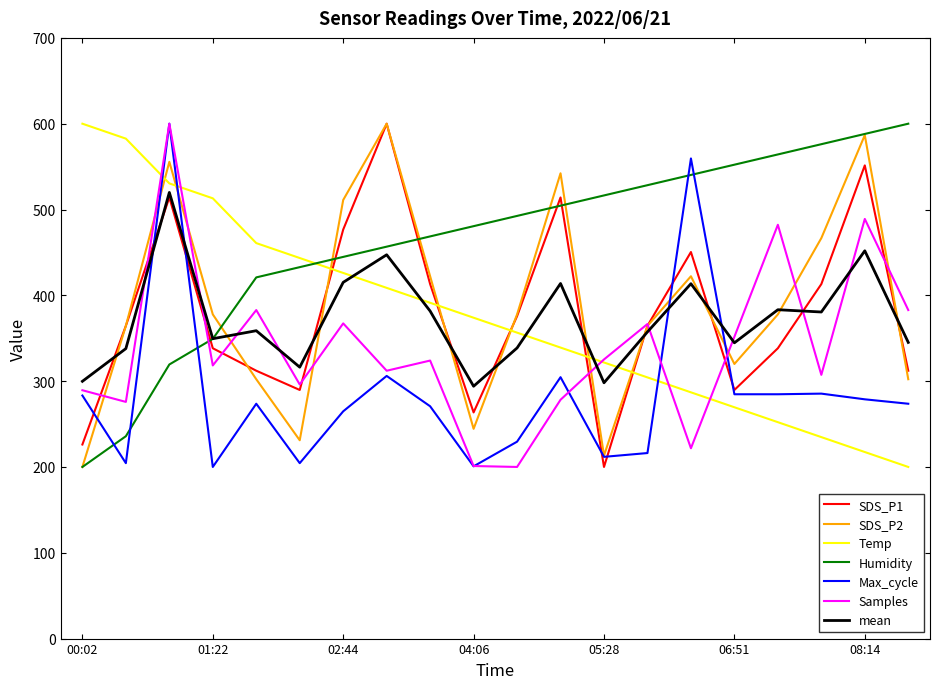

Which series has the largest total across all categories?

Humidity